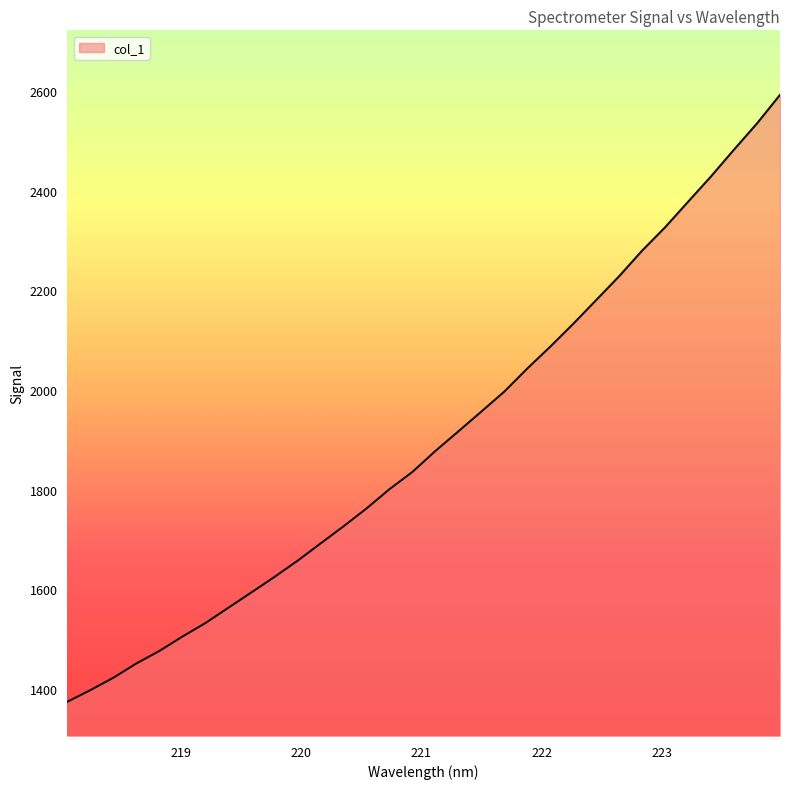

What is the greatest value displayed?

2592.8